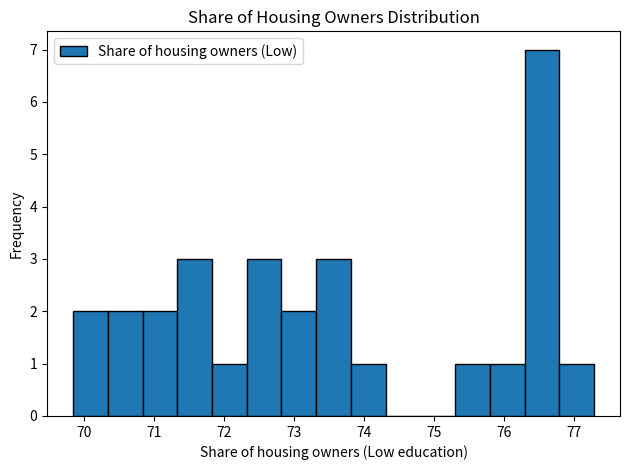

Reading left to right, list every bar in this chart as the range it spans on the x-axis followed by its height. Neither the bar edges nor the heights are printed on the chart, so give them approximately, as read against the axes.

69.8 to 70.3: 2
70.3 to 70.8: 2
70.8 to 71.3: 2
71.3 to 71.8: 3
71.8 to 72.3: 1
72.3 to 72.8: 3
72.8 to 73.3: 2
73.3 to 73.8: 3
73.8 to 74.3: 1
74.3 to 74.8: 0
74.8 to 75.3: 0
75.3 to 75.8: 1
75.8 to 76.3: 1
76.3 to 76.8: 7
76.8 to 77.3: 1